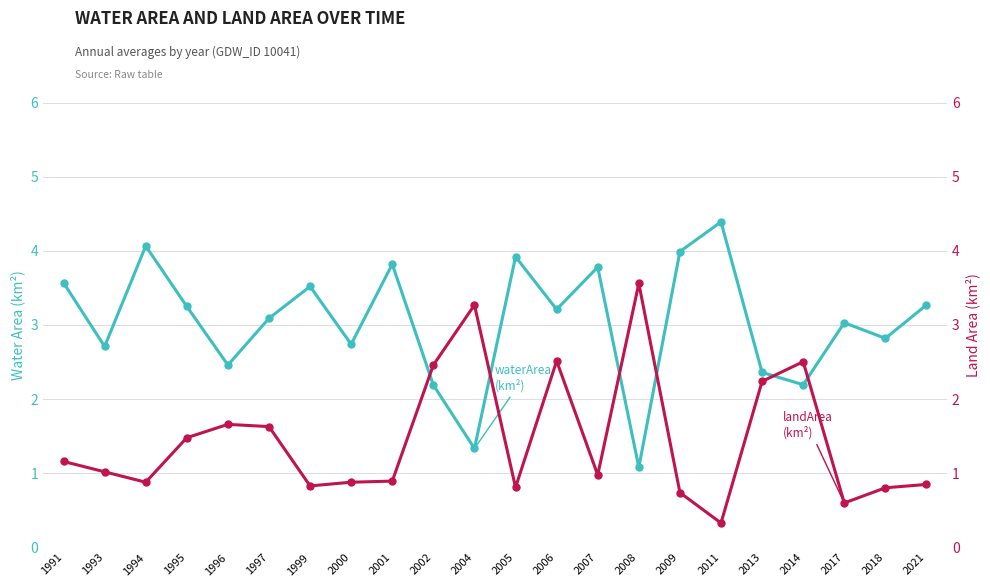

Reading right to left, list all the values displayed in this chart.

waterArea: 2021=3.3	2018=2.8	2017=3.0	2014=2.2	2013=2.4	2011=4.4	2009=4.0	2008=1.1	2007=3.8	2006=3.2	2005=3.9	2004=1.3	2002=2.2	2001=3.8	2000=2.7	1999=3.5	1997=3.1	1996=2.5	1995=3.2	1994=4.1	1993=2.7	1991=3.6
landArea: 2021=0.8	2018=0.8	2017=0.6	2014=2.5	2013=2.2	2011=0.3	2009=0.7	2008=3.6	2007=1.0	2006=2.5	2005=0.8	2004=3.3	2002=2.5	2001=0.9	2000=0.9	1999=0.8	1997=1.6	1996=1.7	1995=1.5	1994=0.9	1993=1.0	1991=1.2